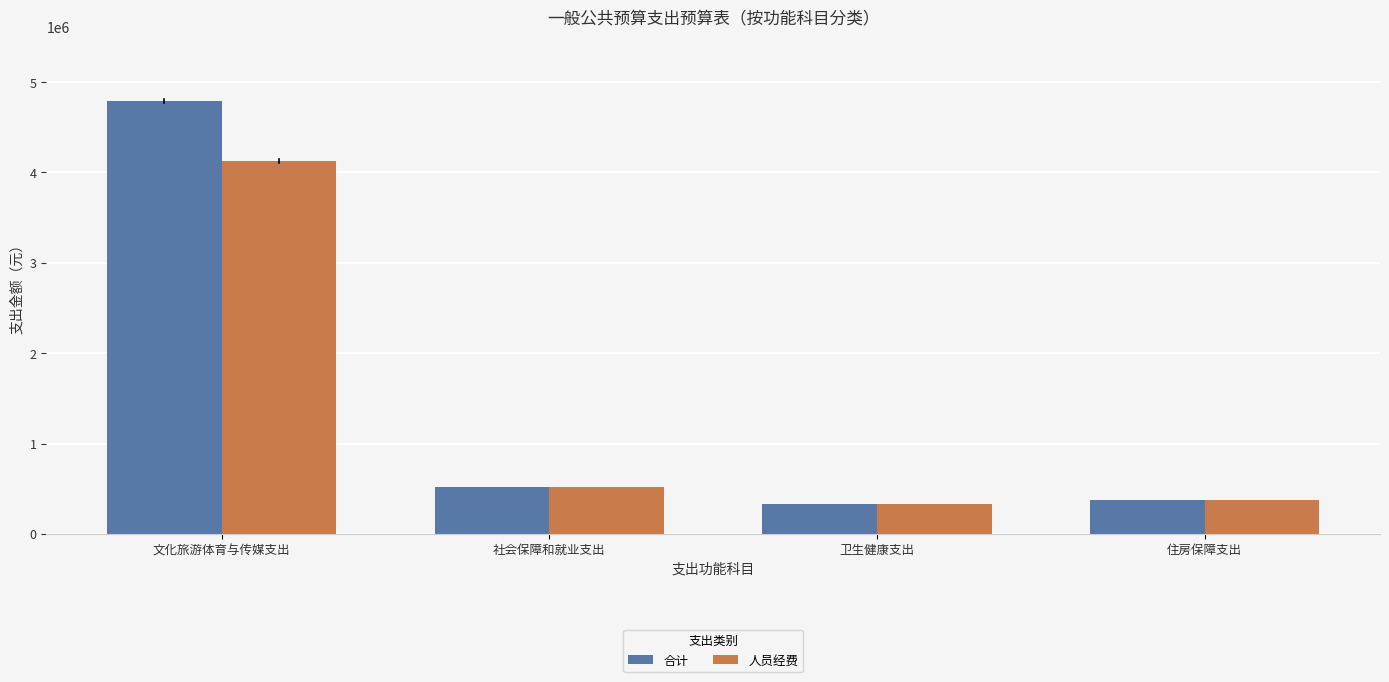

List the series in order of their peak value, lowest first.

人员经费, 合计